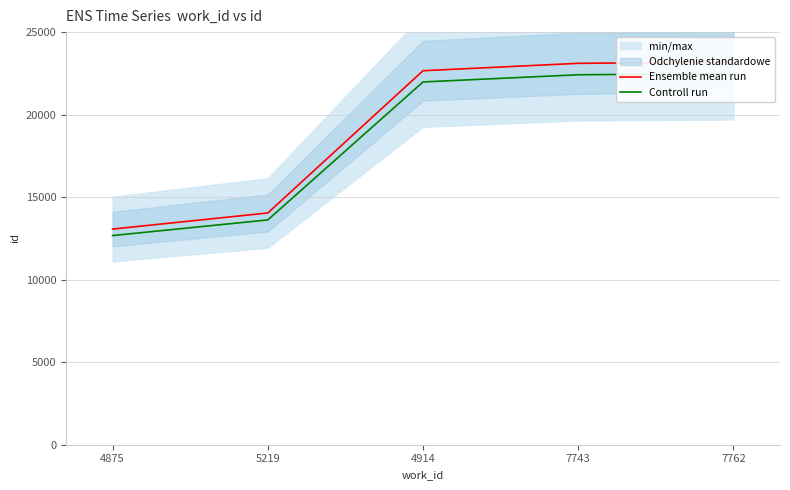

What is the difference between the maximum and minimum values in the Ensemble mean run series?

10115.0